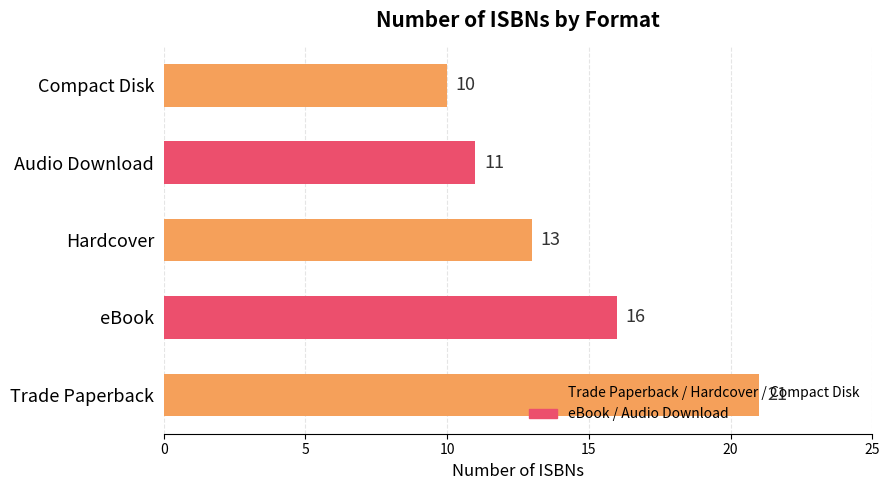

What is the difference between the values at Trade Paperback and Compact Disk?

11